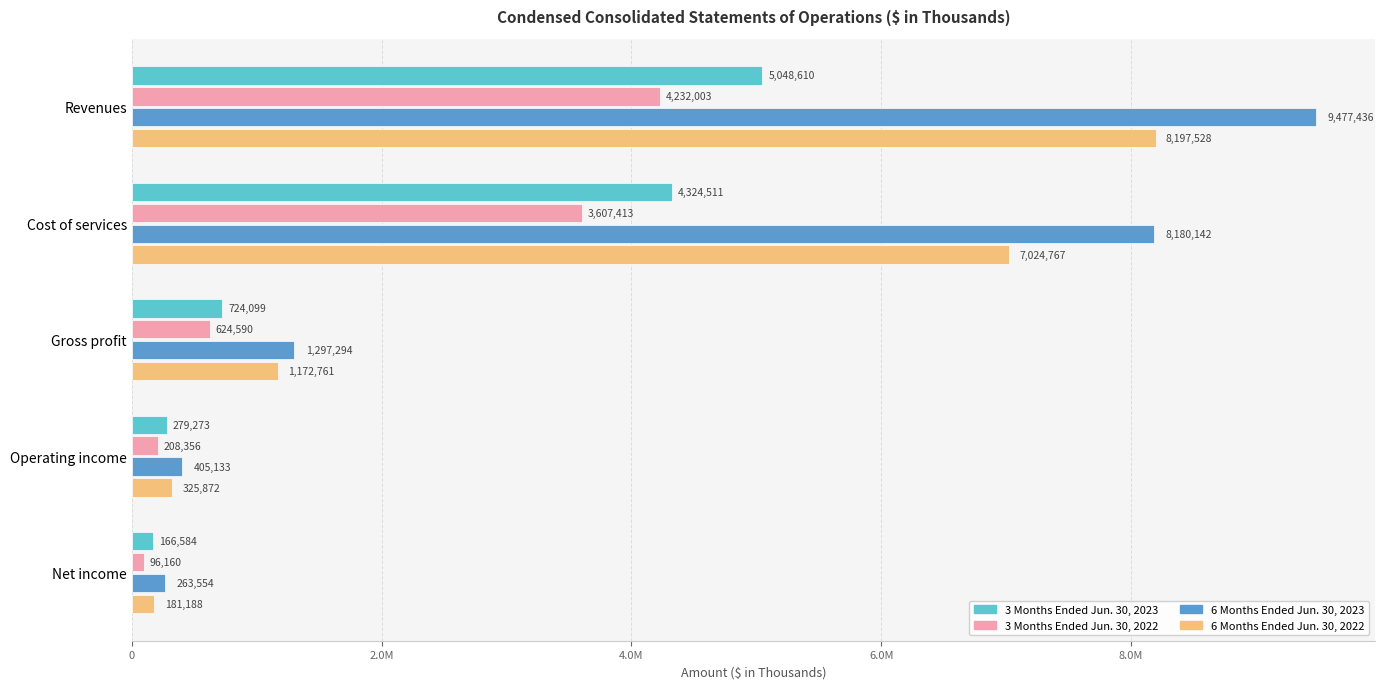

What is the greatest value displayed?

9477436